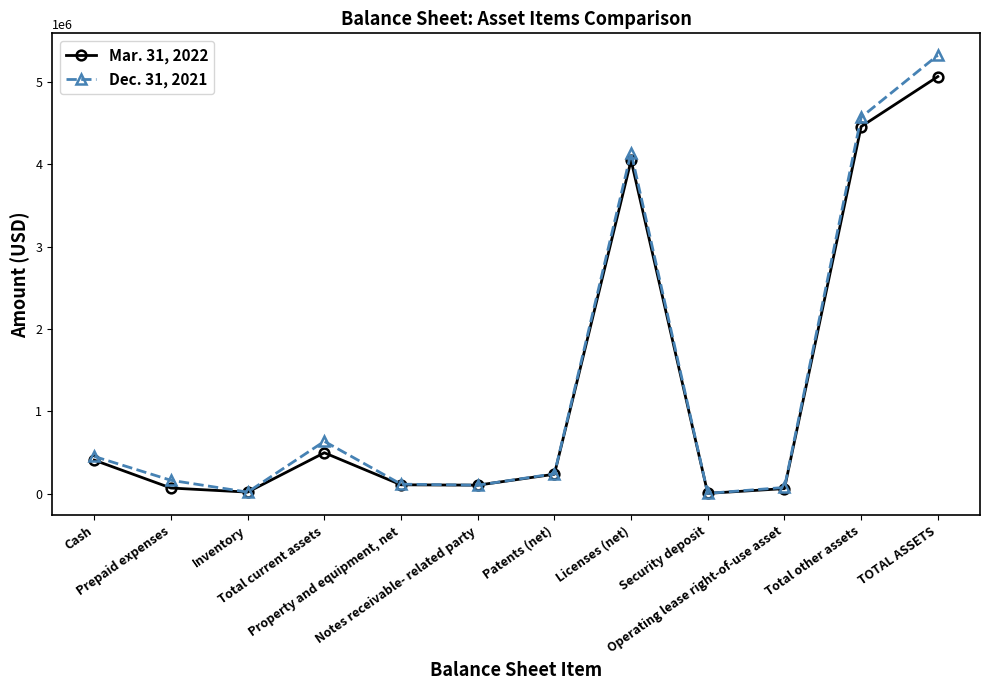

The Mar. 31, 2022 series shows 497866 at Total current assets. True or false?

True